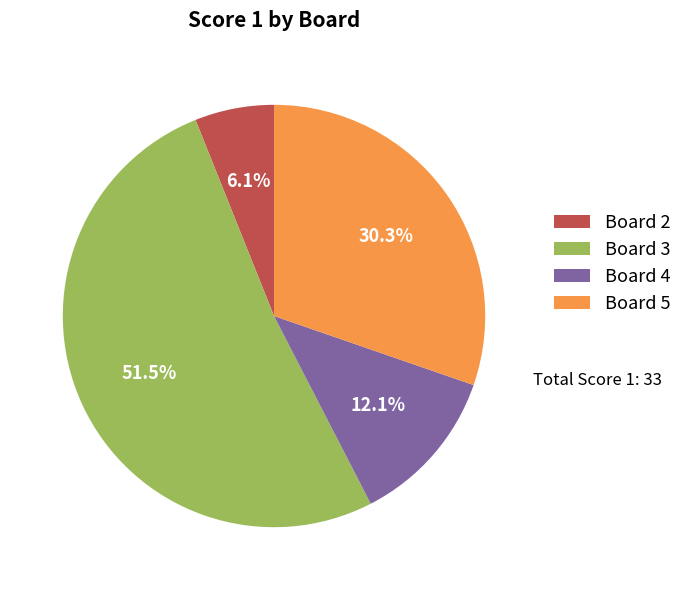

Does Board 4 represent more than half of the total?

No